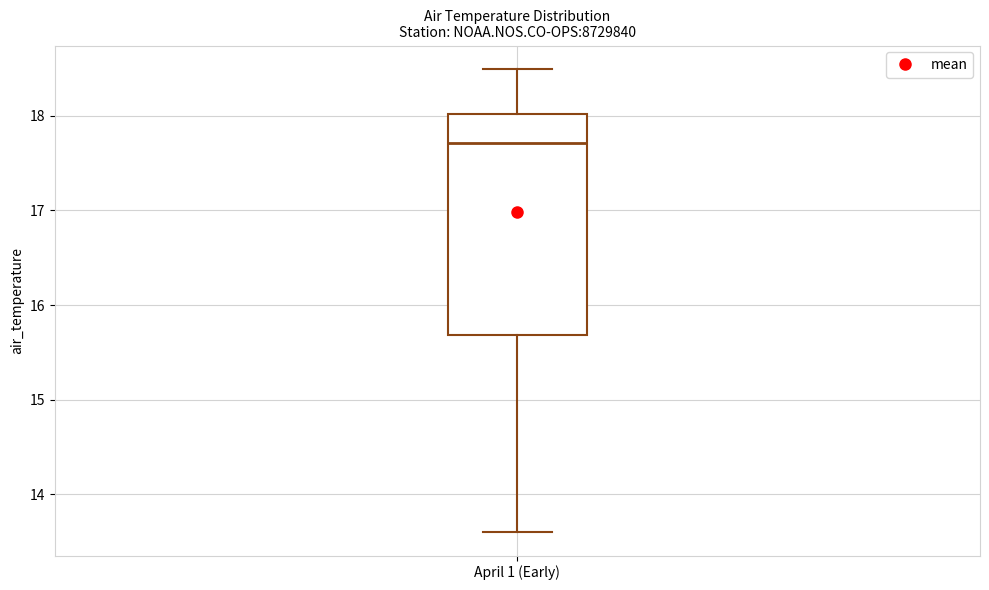

Where is the upper edge of the box for April 1 (Early) on the y-axis? The values are not printed on the chart, so give them approximately, as read against the axis.

18.0